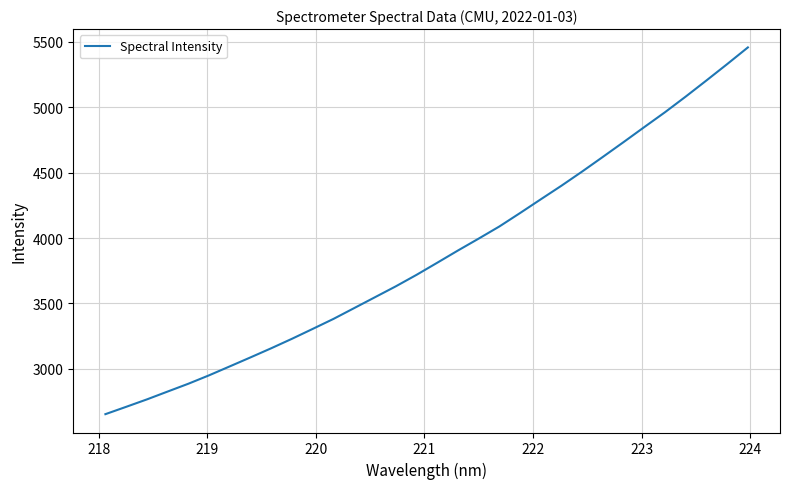

What is the maximum value shown in the chart?

5456.0